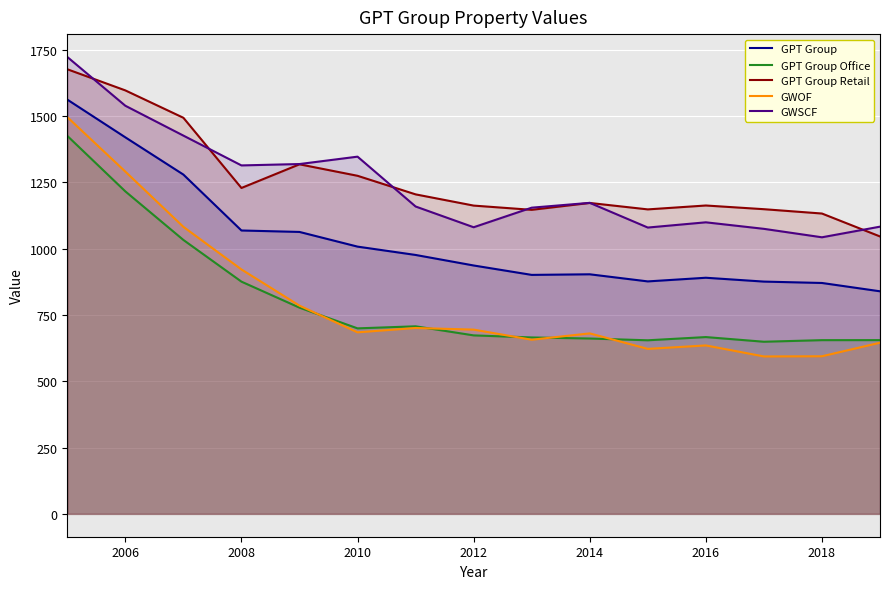

Is the value of GWOF at 2016 greater than the value of GPT Group Office at 2012?

No